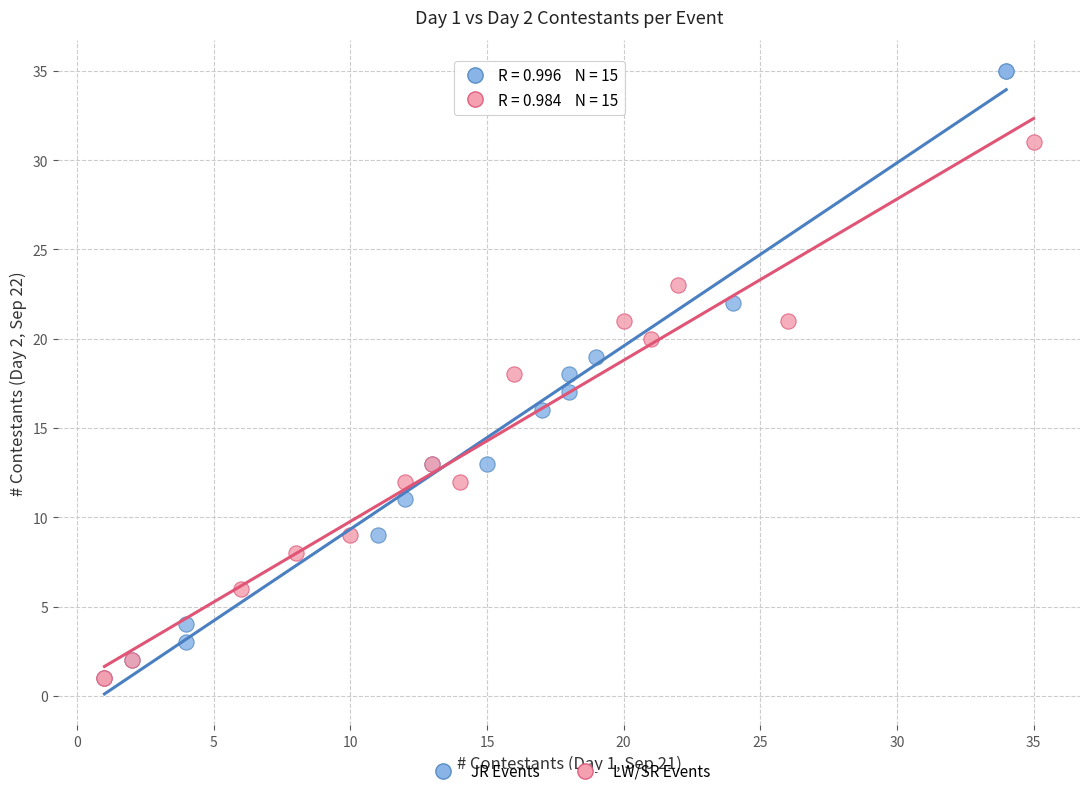

Which series reaches the maximum Y coordinate?

JR Events